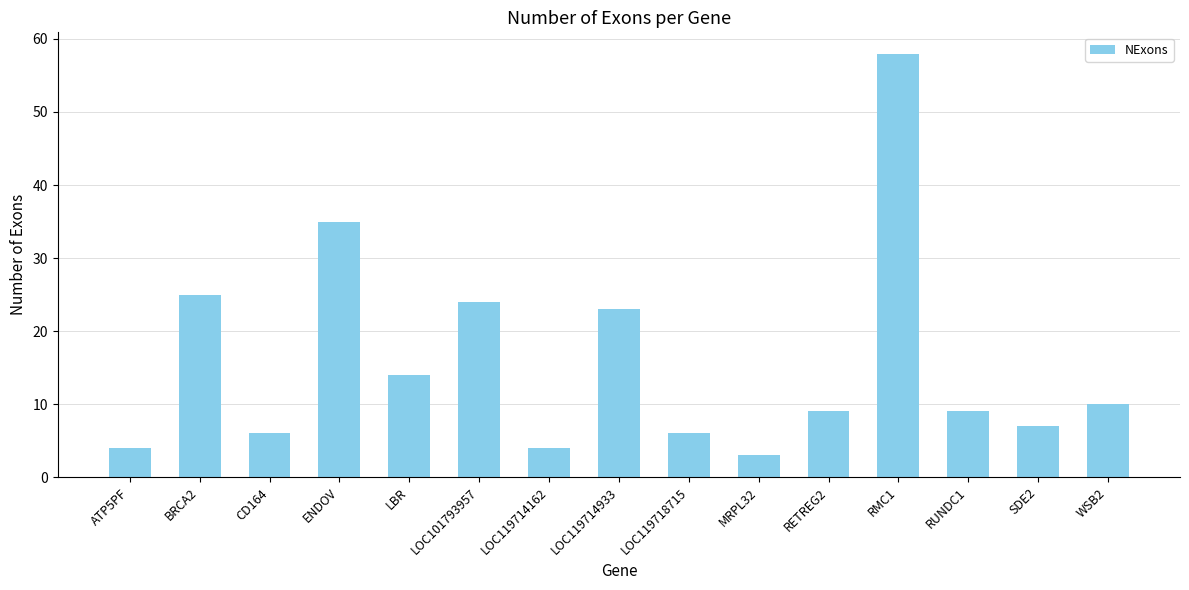

What is the sum of the values at LOC119714933 and LOC119714162?

27